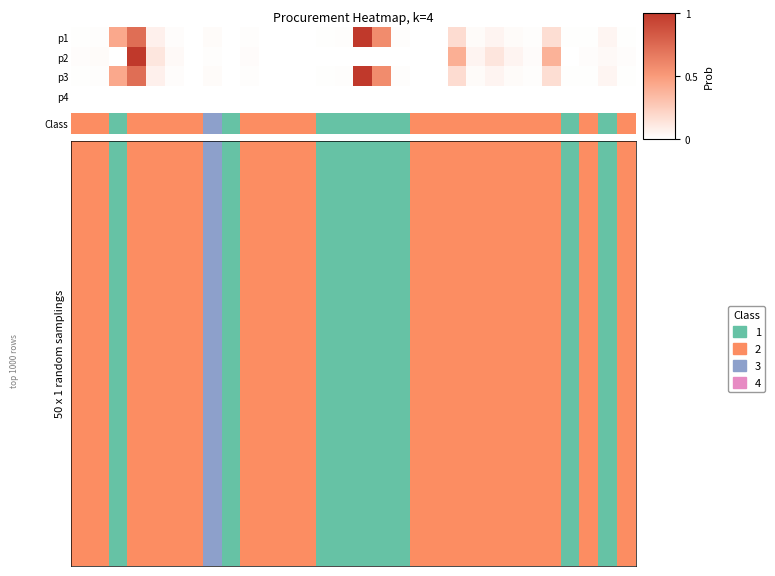

How many categories are shown in the chart?

30